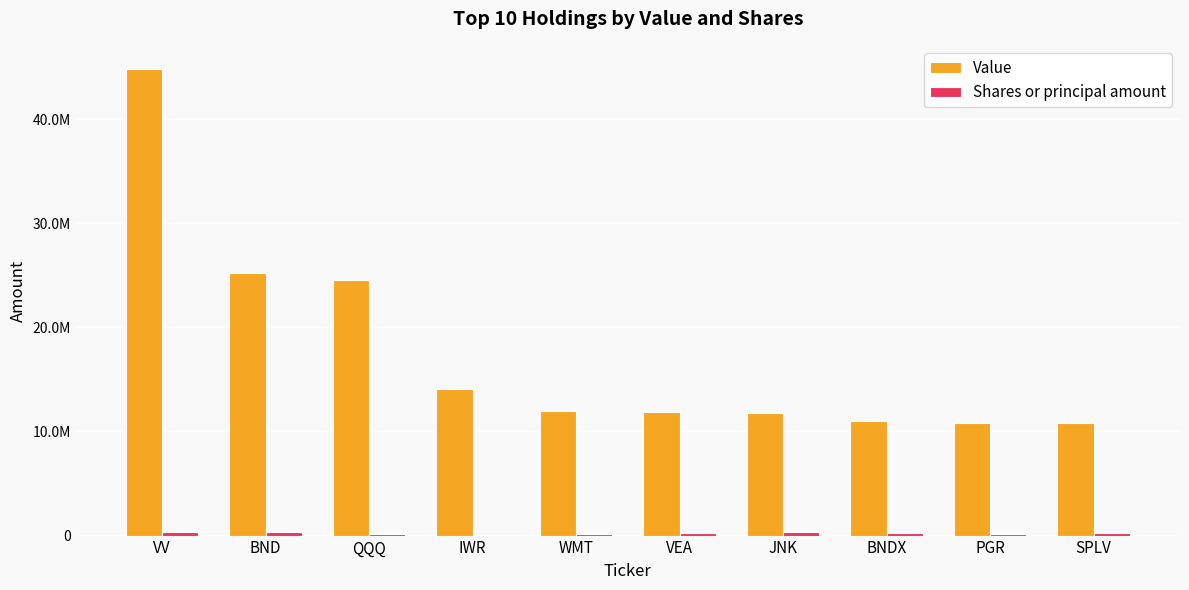

Are the bars grouped side by side (vs. stacked)?

Yes